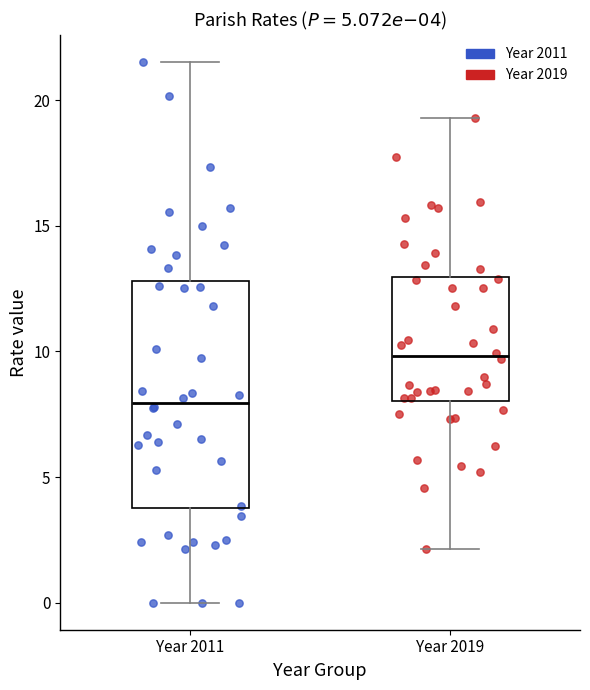

Which box has the highest median line?

Year 2019